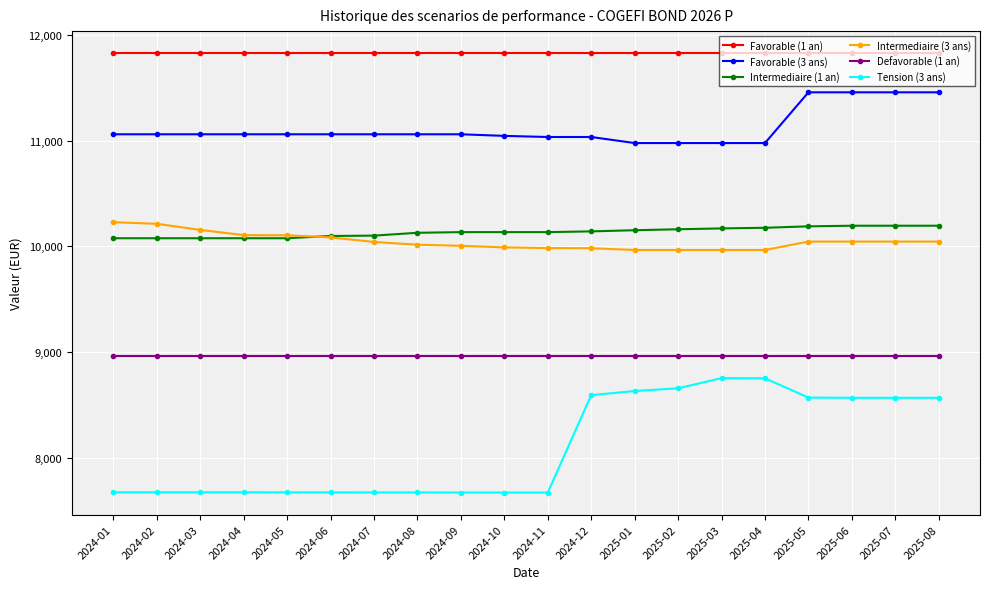

Does the chart have visible grid lines?

Yes